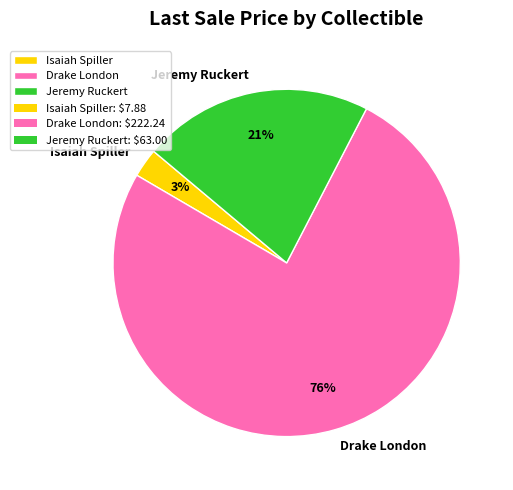

Rank the categories by value from lowest to highest.

Isaiah Spiller, Jeremy Ruckert, Drake London